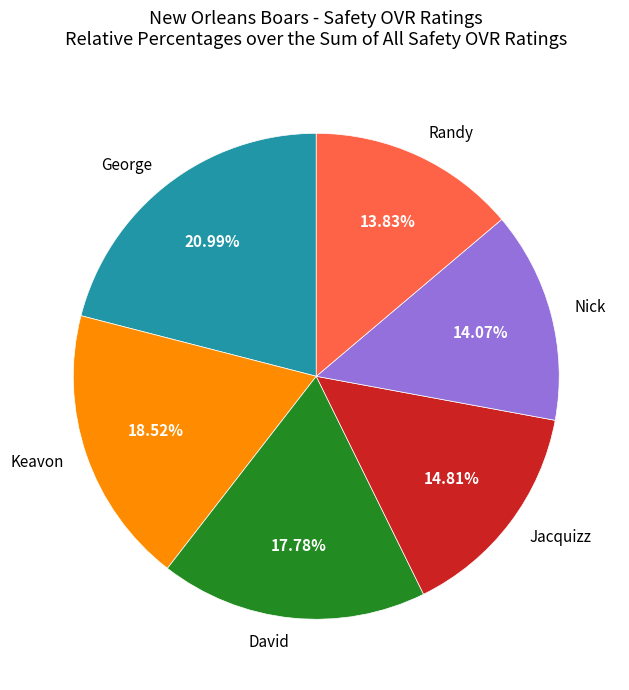

To the nearest percent, what is the combined percentage of Nick and David?

32%